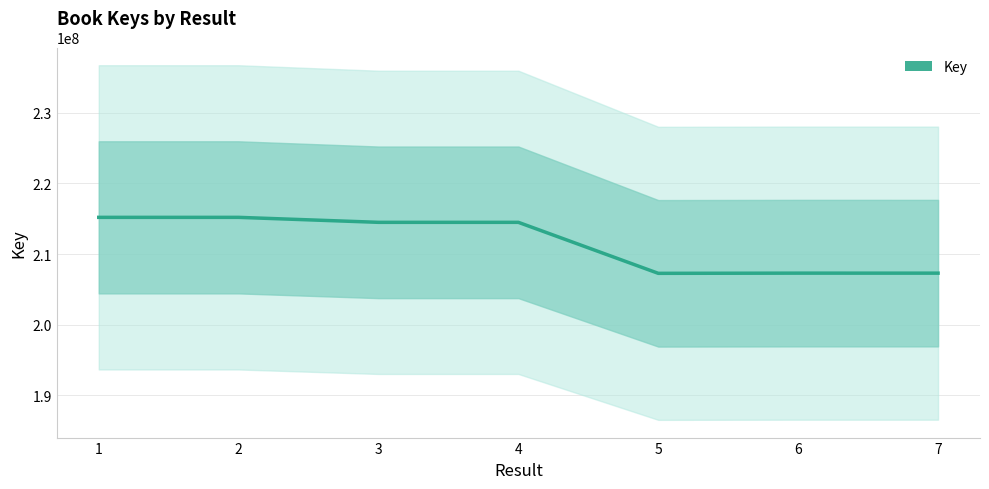

What is the ratio of the value at 3 to the value at 1?

1.0